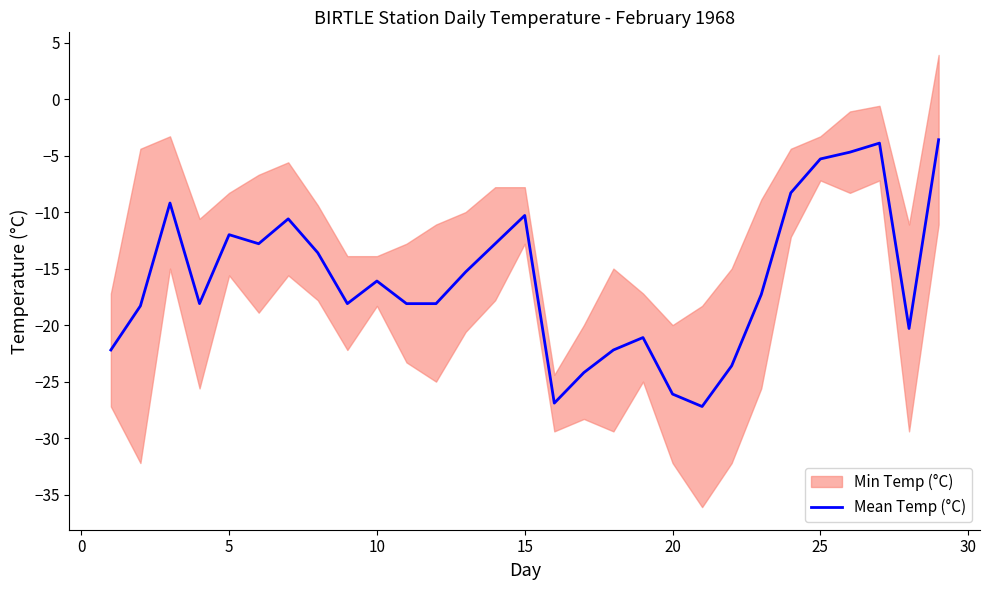

What is the minimum value for Mean Temp (°C)?

-27.2